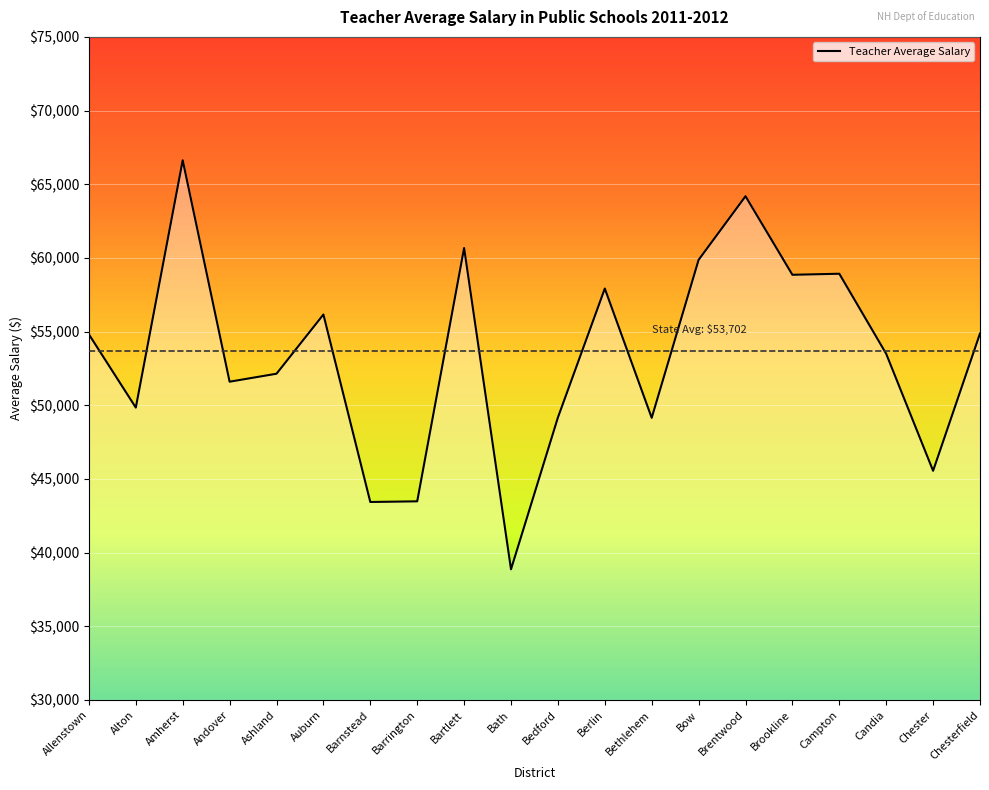

At which category does the data reach its first local valley?

Alton